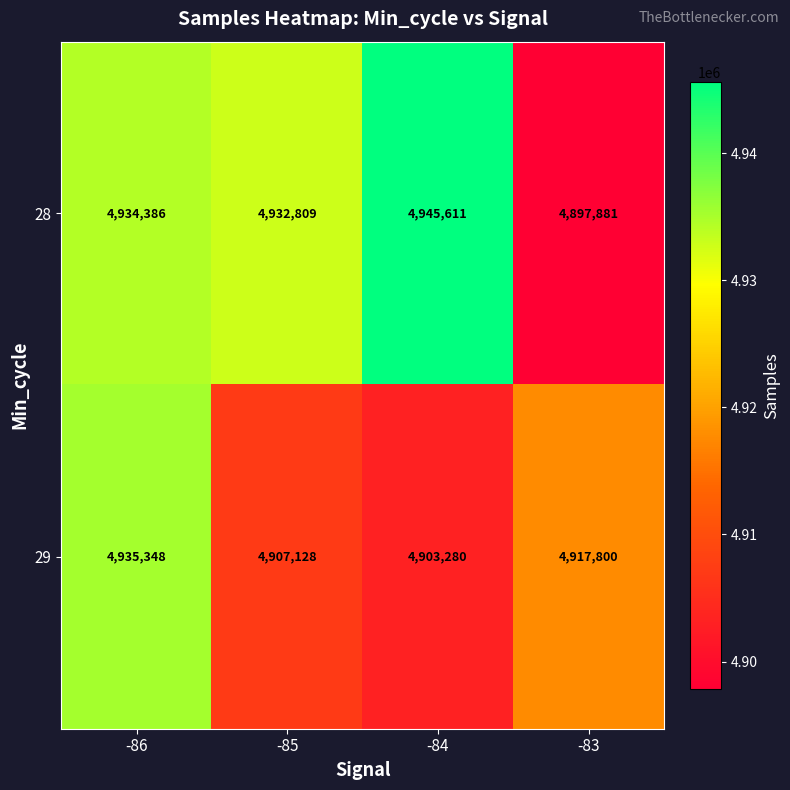

Which series has the largest total across all categories?

28